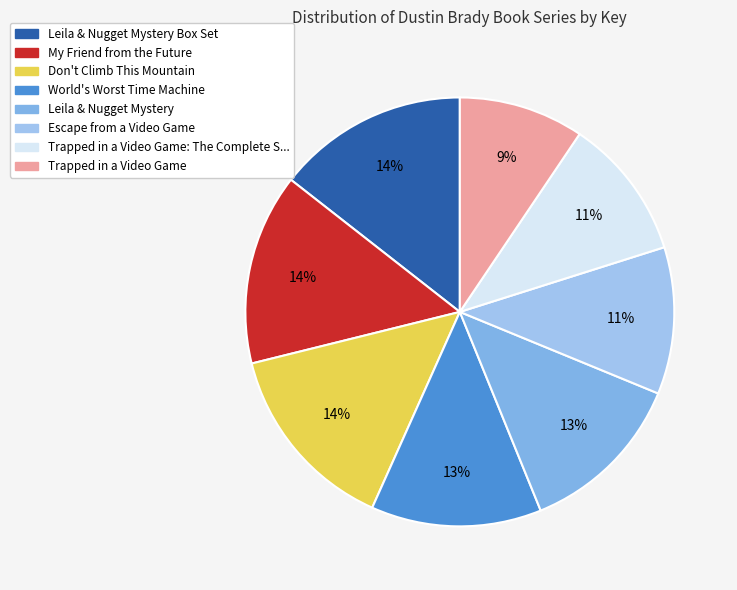

Approximately how many times larger is the value at Escape from a Video Game compared to My Friend from the Future?

0.8